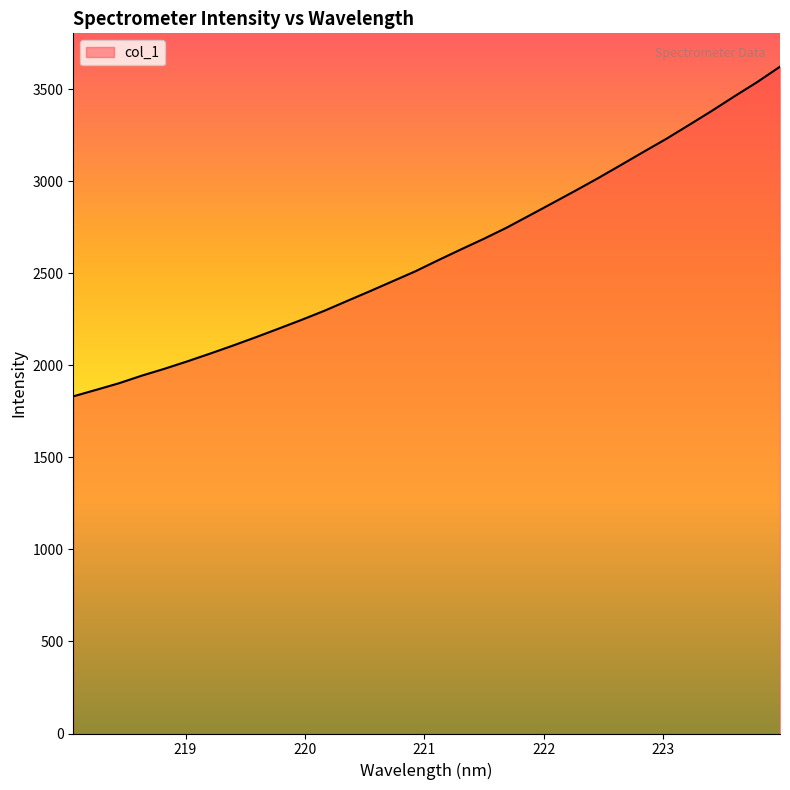

What is the smallest value displayed?

1831.5